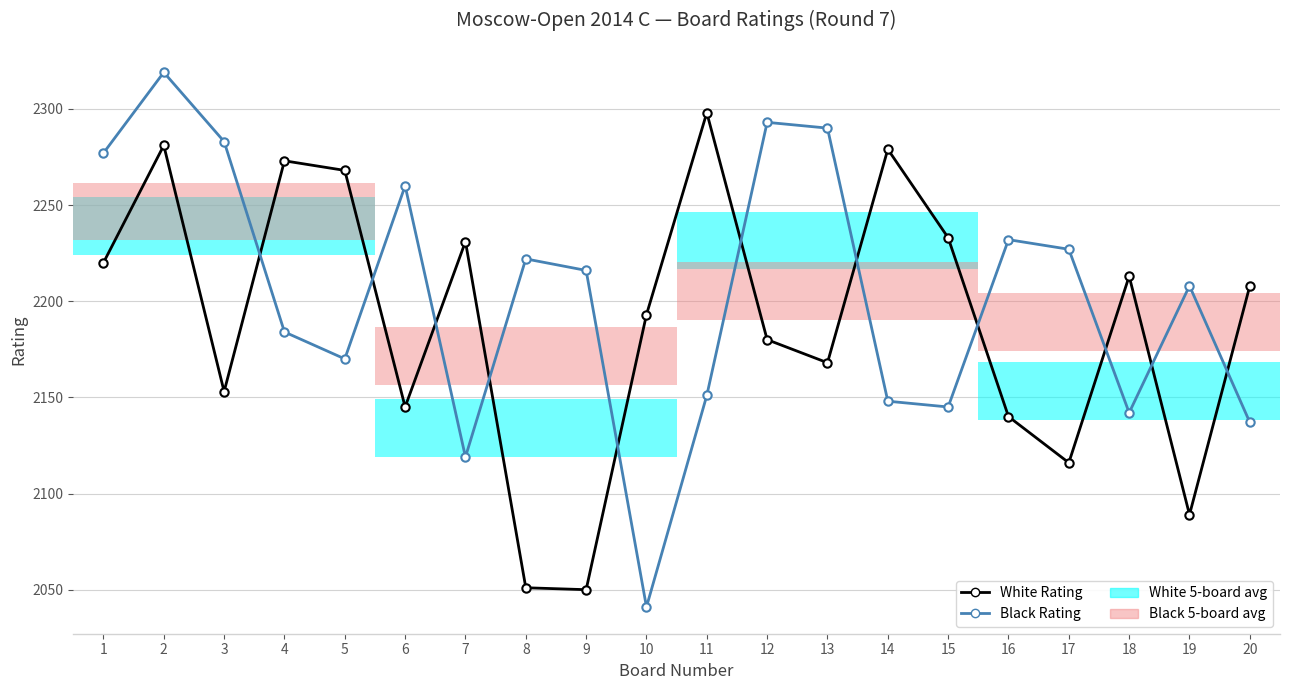

How many values in the White Rating series are below 2208?

10